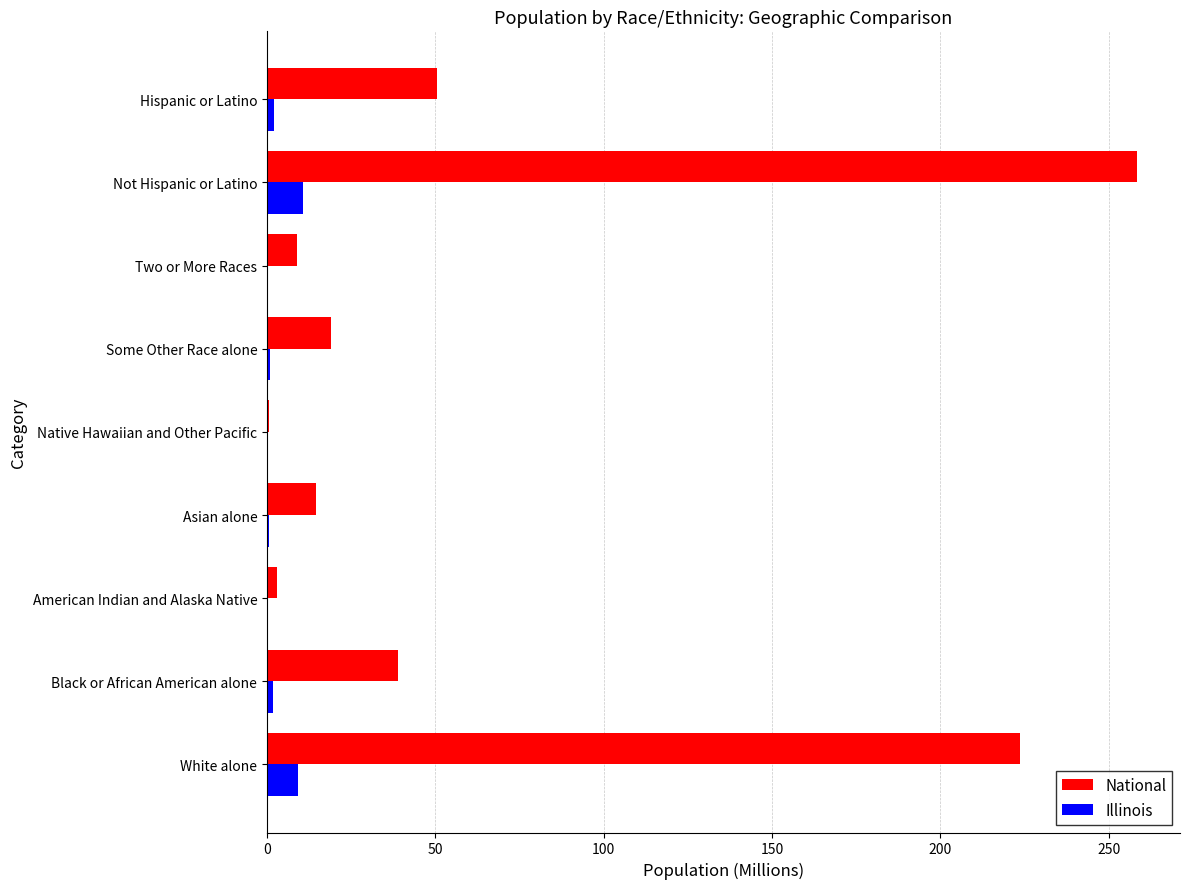

True or false: Illinois has a value of 0.0 at American Indian and Alaska Native.

True